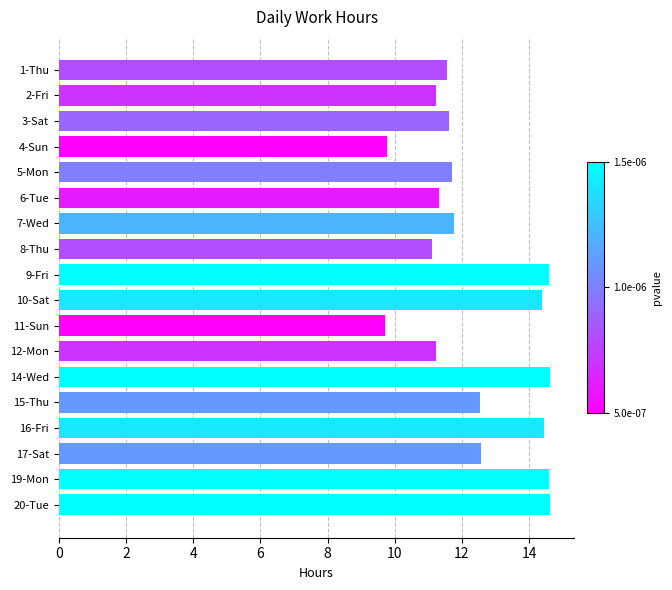

Is it true that the value at 7-Wed is 11.8?

True